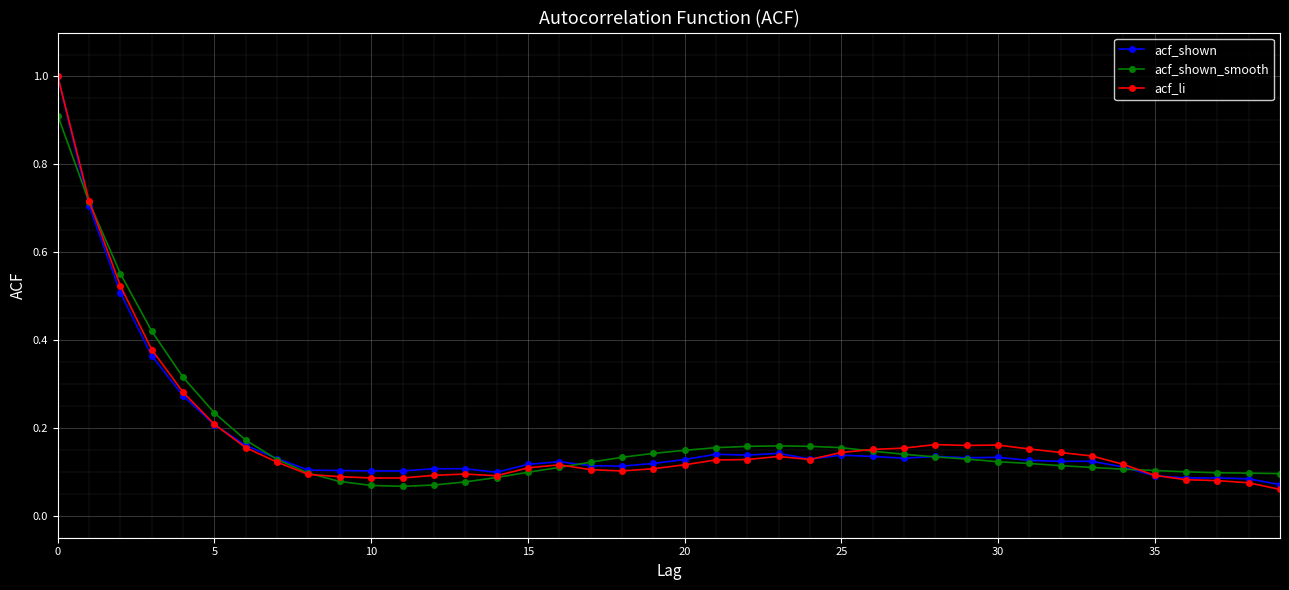

Which series has the largest range (max minus min)?

acf_li